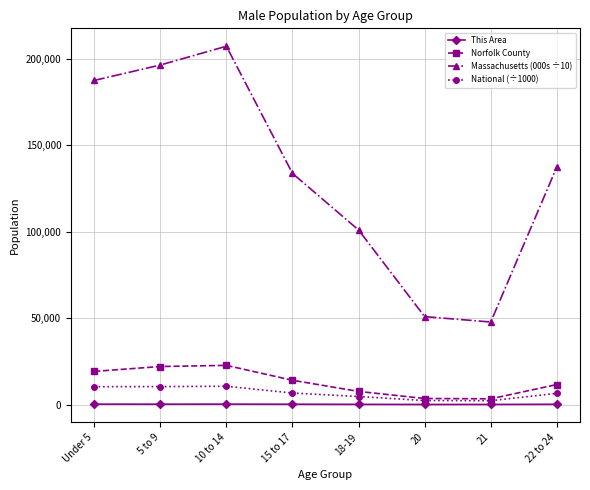

What is the highest value of the National (÷1000) series?

10580